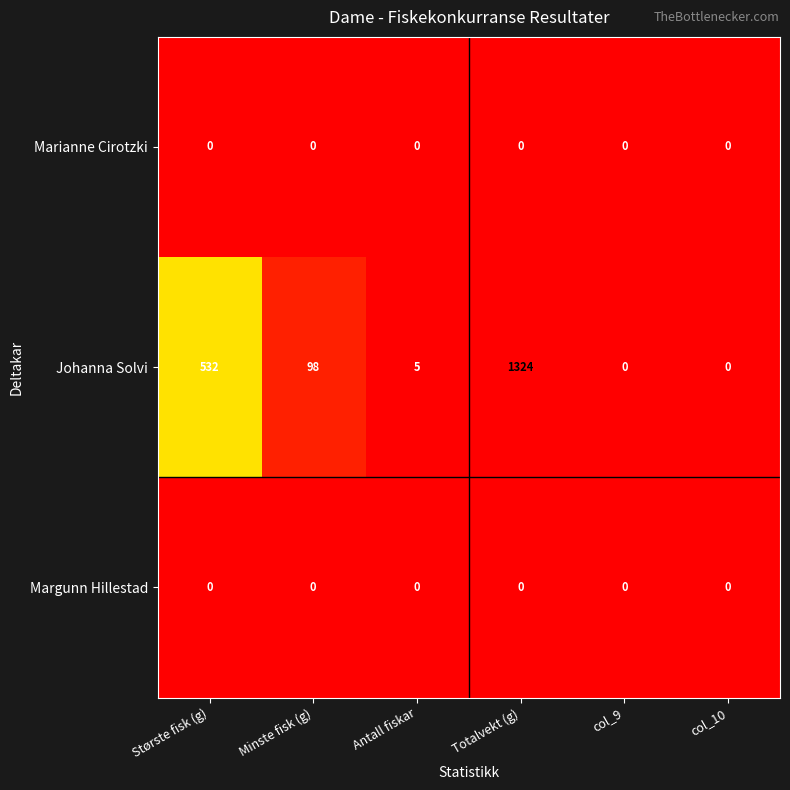

Reading left to right, what are all the values shown in this chart?

Marianne Cirotzki: Største fisk (g)=0	Minste fisk (g)=0	Antall fiskar=0	Totalvekt (g)=0	col_9=0	col_10=0
Johanna Solvi: Største fisk (g)=532	Minste fisk (g)=98	Antall fiskar=5	Totalvekt (g)=1324	col_9=0	col_10=0
Margunn Hillestad: Største fisk (g)=0	Minste fisk (g)=0	Antall fiskar=0	Totalvekt (g)=0	col_9=0	col_10=0